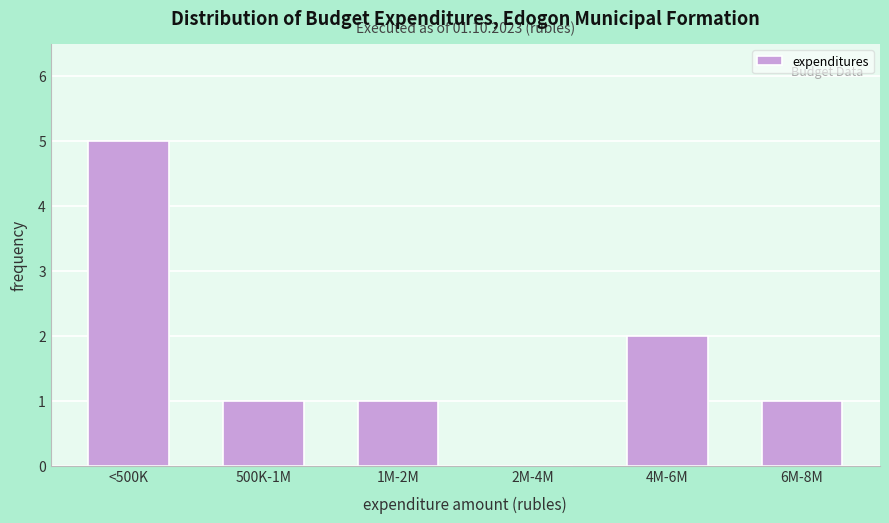

Reading left to right, list all the values displayed in this chart.

<500K=5	500K-1M=1	1M-2M=1	2M-4M=0	4M-6M=2	6M-8M=1